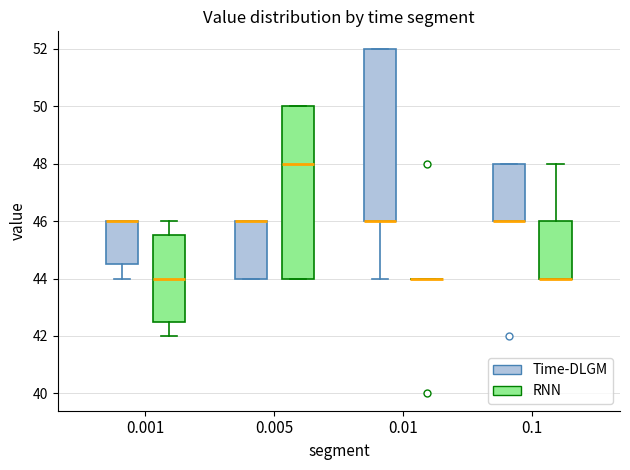

Where is the upper edge of the box for 0.01 (Time-DLGM) on the y-axis? The values are not printed on the chart, so give them approximately, as read against the axis.

52.0